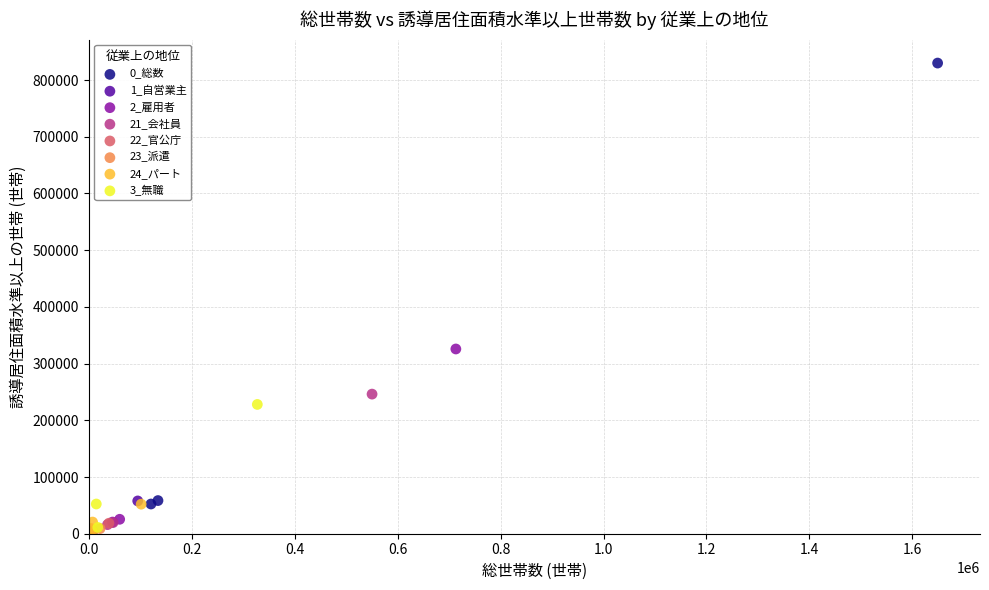

Which series has the widest spread of Y values?

0_総数